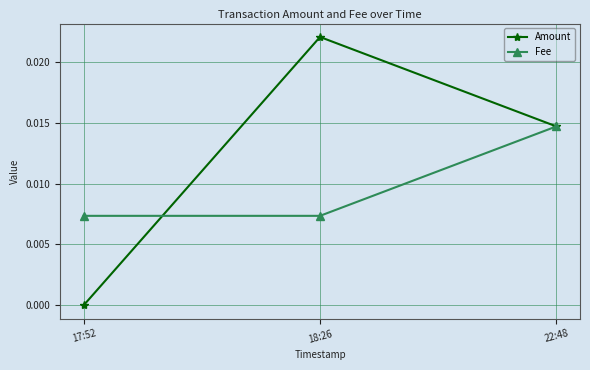

Rank the categories by Amount value from highest to lowest.

18:26, 22:48, 17:52